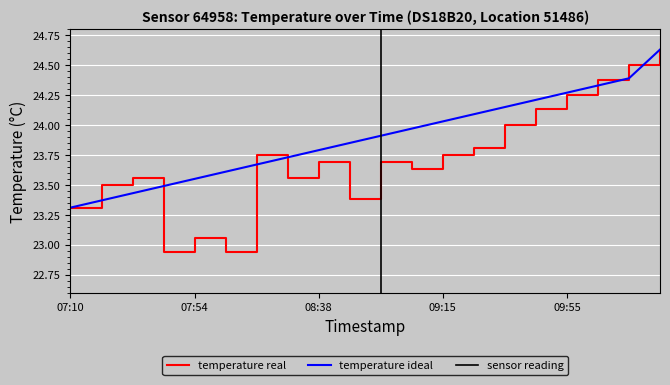

Where do temperature real and temperature ideal first cross each other?

07:32 and 07:43